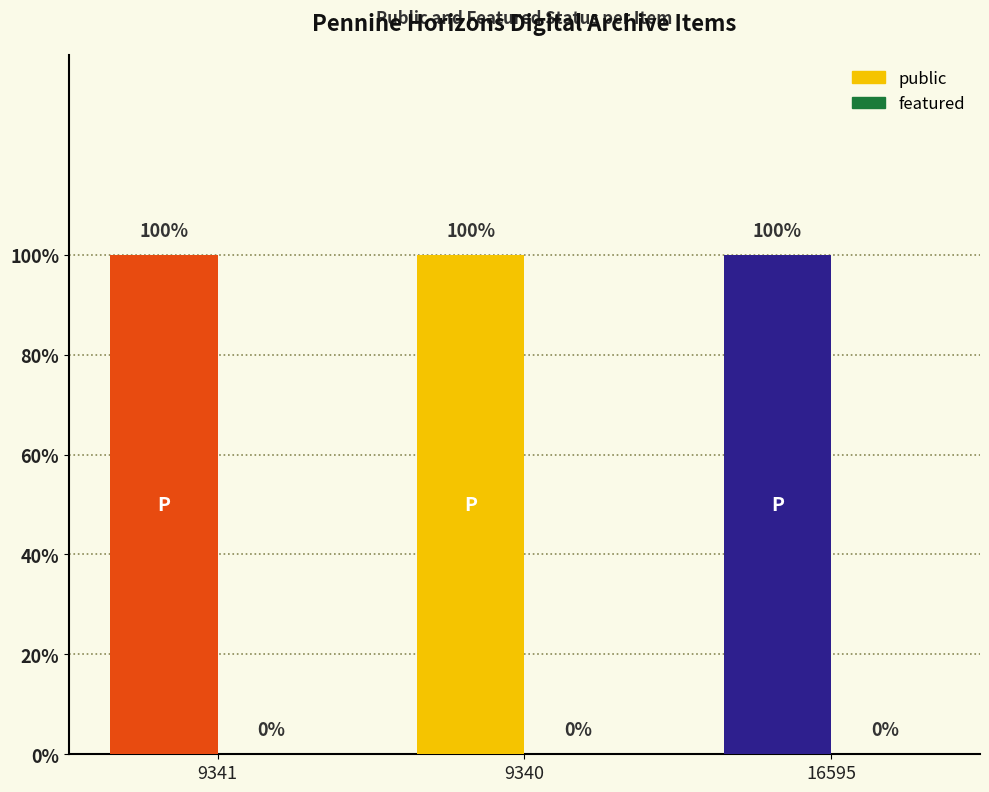

Is it true that featured equals 0 at 9340?

True